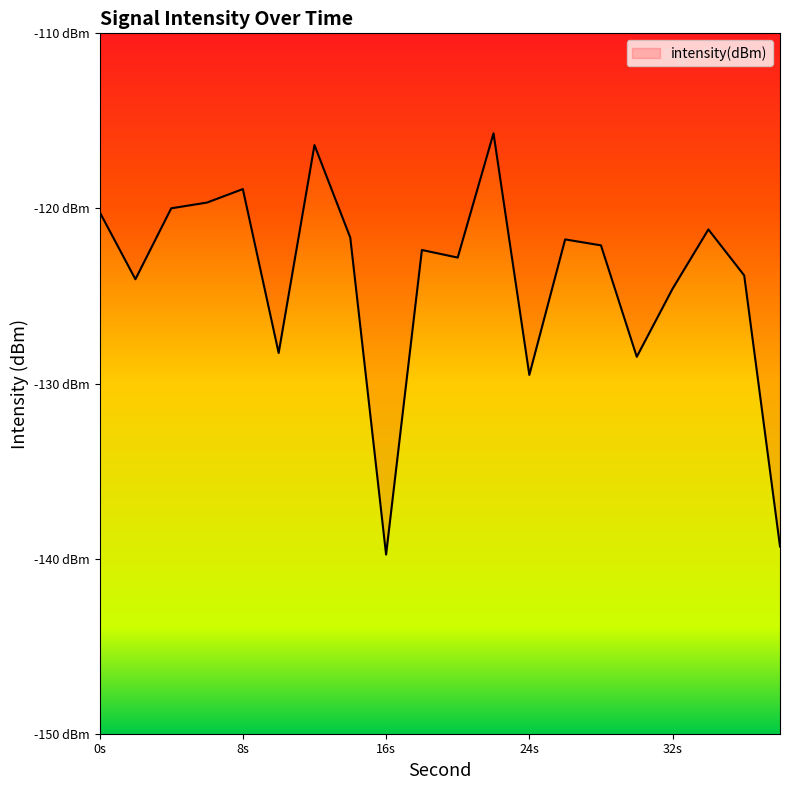

What is the difference between the maximum and minimum values?

24.1